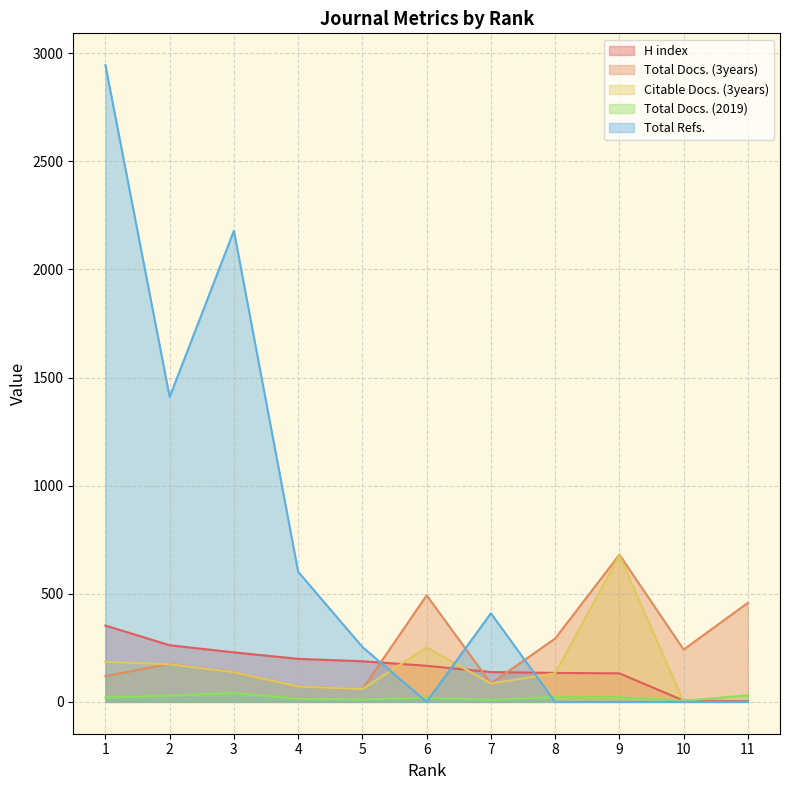

Which category has the lowest value in the Total Docs. (2019) series?

10